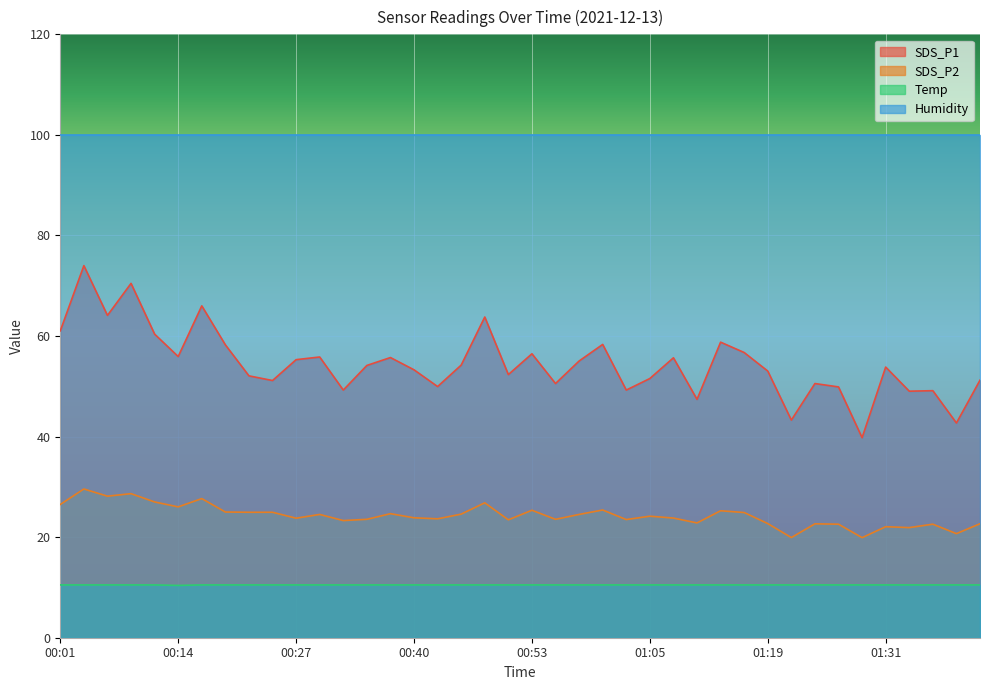

Which category has the lowest value in the SDS_P2 series?

01:29